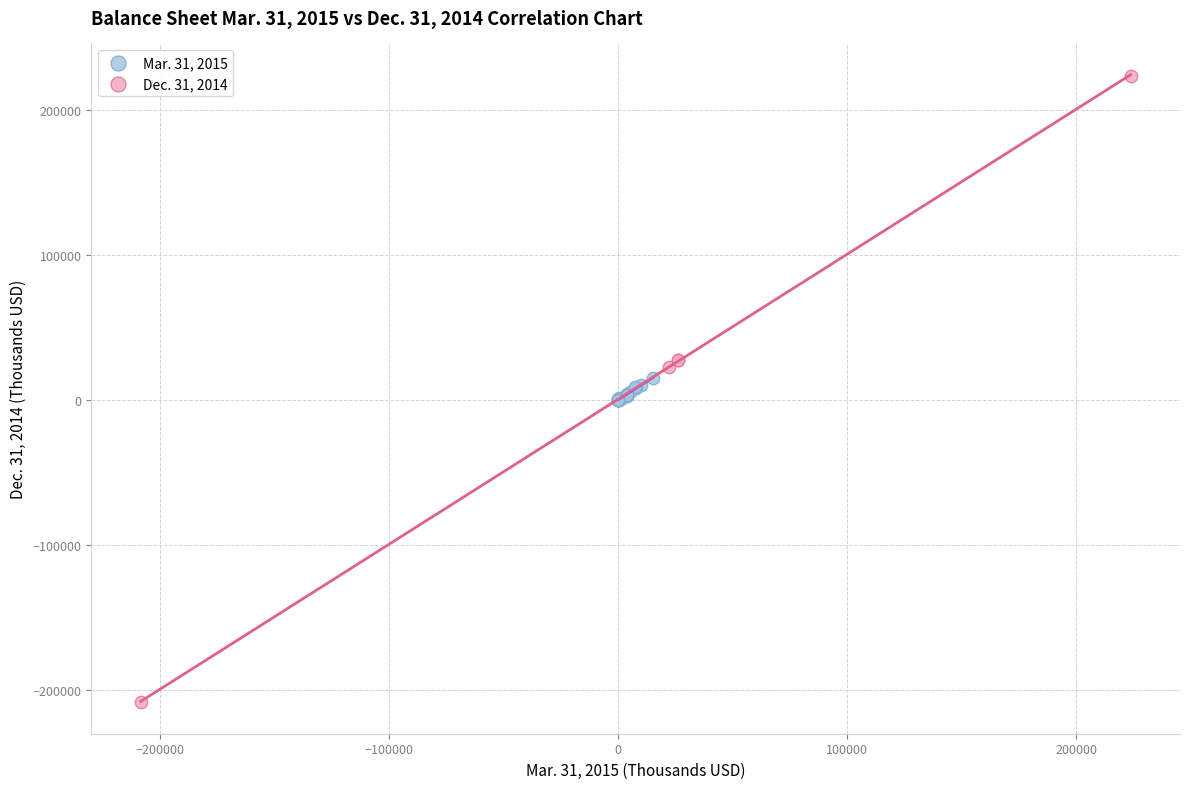

What are all the series names shown in the legend?

Mar. 31, 2015, Dec. 31, 2014